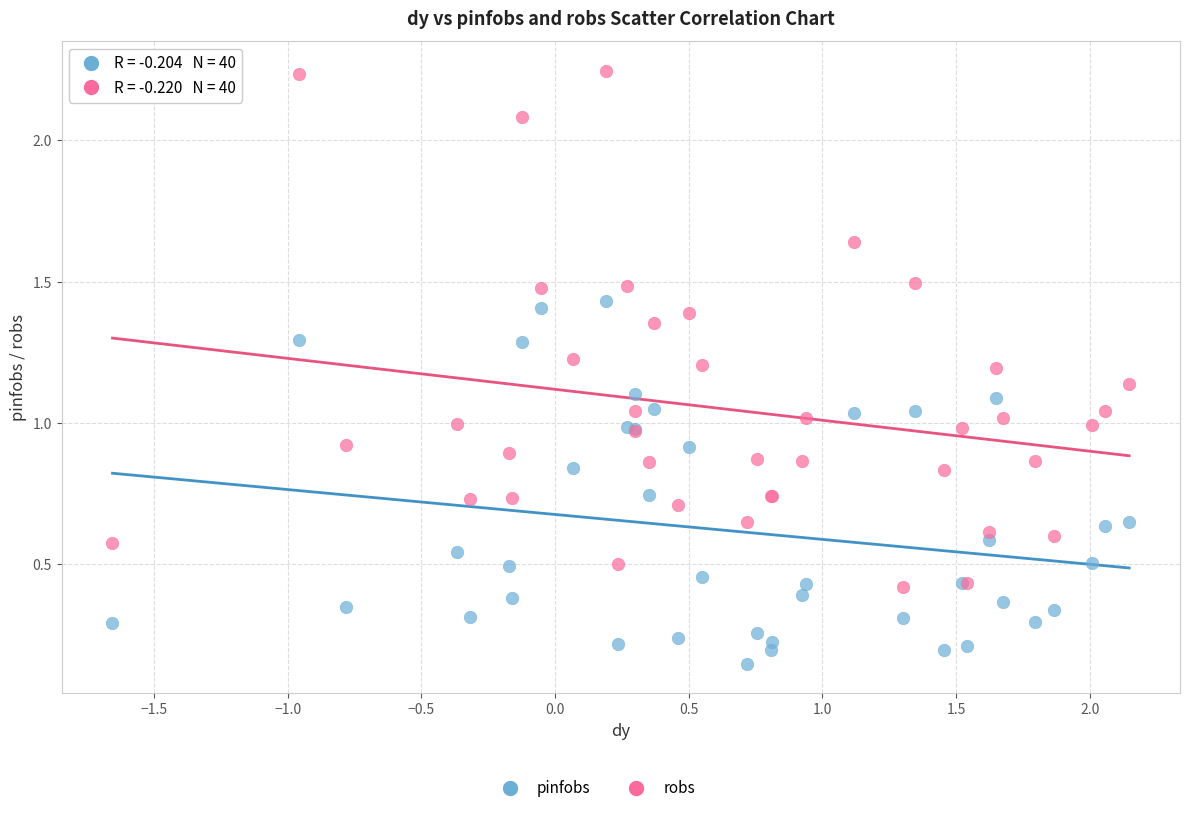

Which series reaches the minimum Y coordinate?

pinfobs